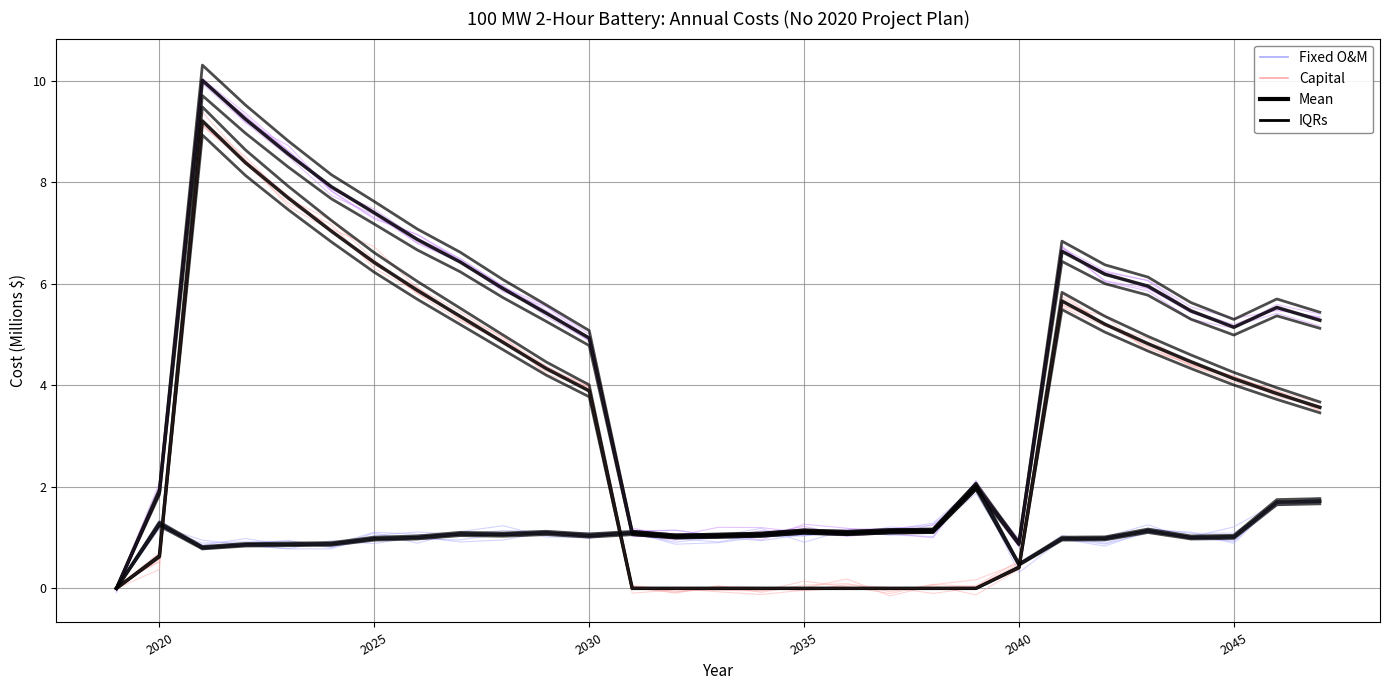

Does the chart display data point markers on the line(s)?

No